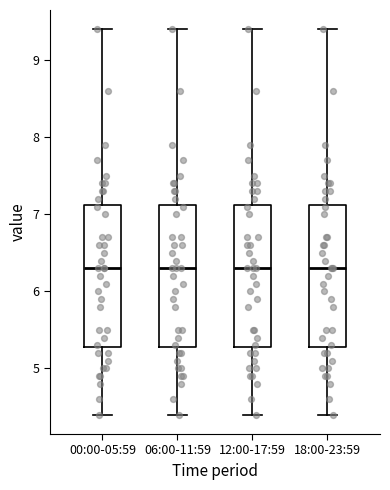

Reading left to right, read every box against the y-axis: the position of its median line, the range the box covers, and the ends of its whiskers. The values are not printed on the chart, so give them approximately, as read against the axis.

00:00-05:59: median 6.3, box 5.3 to 7.1, whiskers 4.4 to 9.4
06:00-11:59: median 6.3, box 5.3 to 7.1, whiskers 4.4 to 9.4
12:00-17:59: median 6.3, box 5.3 to 7.1, whiskers 4.4 to 9.4
18:00-23:59: median 6.3, box 5.3 to 7.1, whiskers 4.4 to 9.4